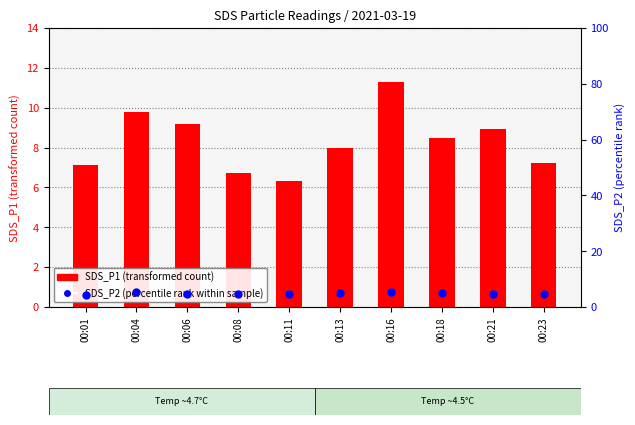

At how many categories does at least one series exceed 7?

8